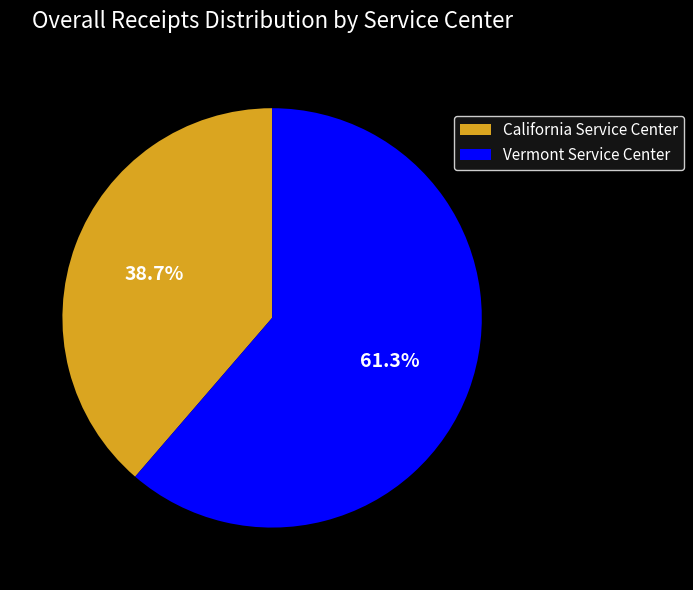

Count the number of slices in the pie.

2